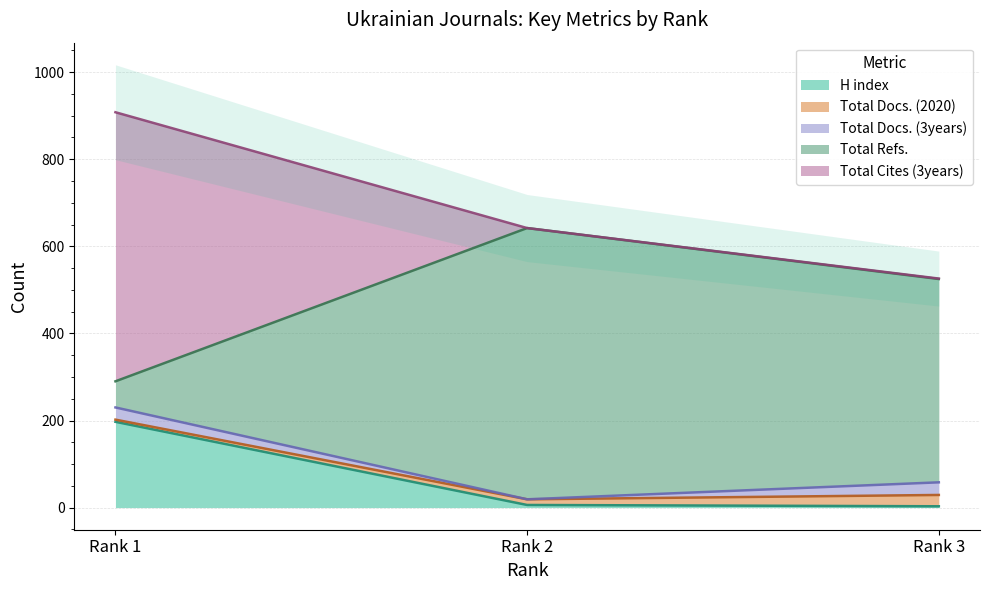

How many Total Refs. values are between 290 and 642?

3